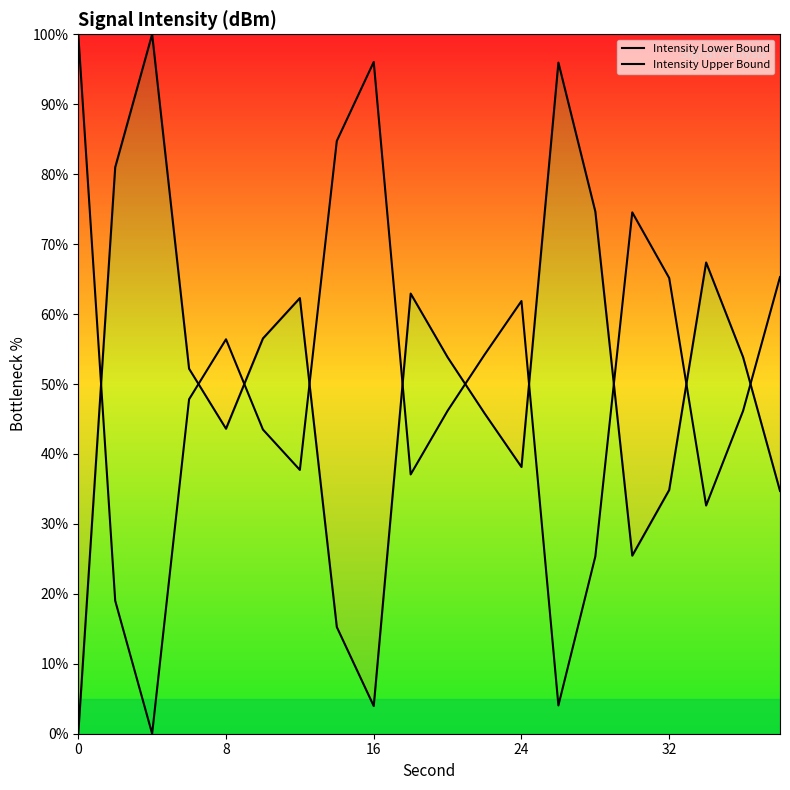

Rank the series by their average value, from lowest to highest.

Intensity Upper Bound, Intensity Lower Bound